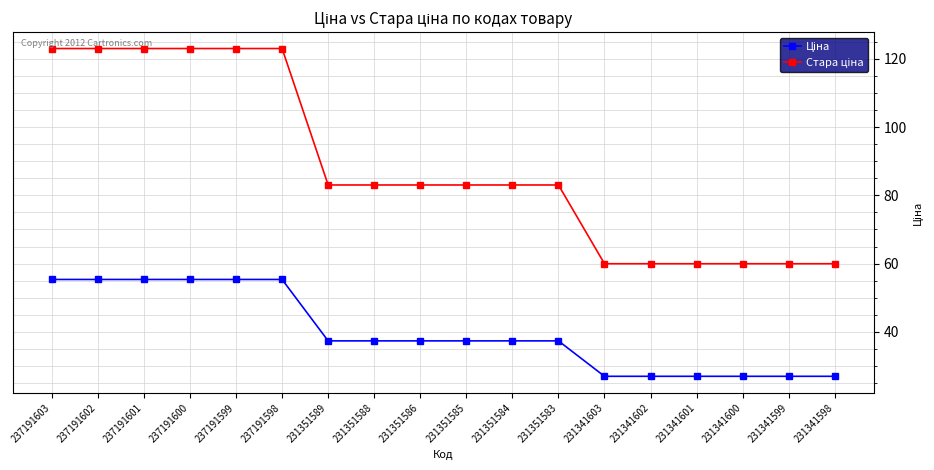

What is the difference between the highest and lowest values at 231351589?

45.7